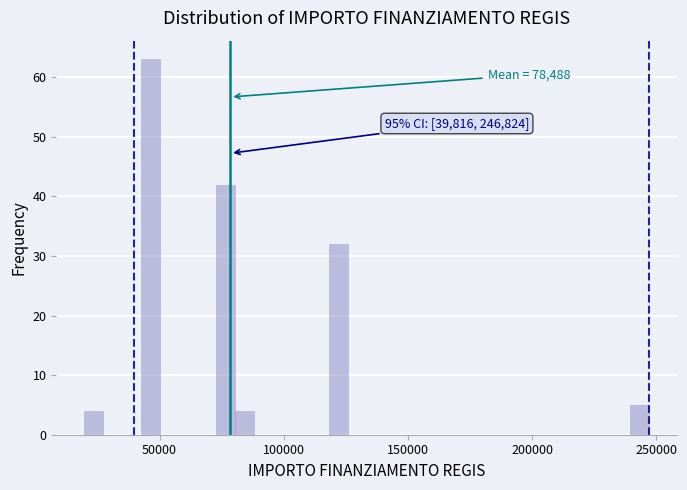

Read against the x-axis, roughly where is the centre of the tallest bar?

45000